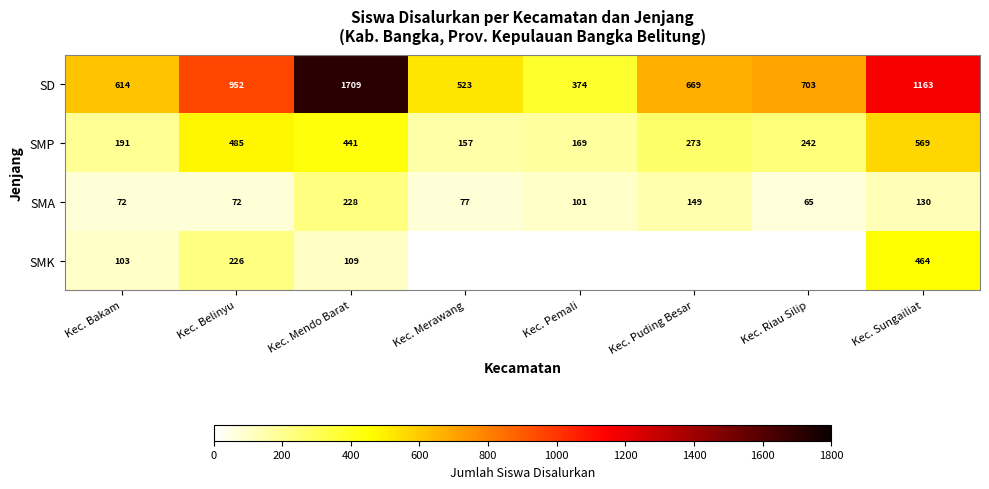

What is the total value across all series at Kec. Bakam?

980